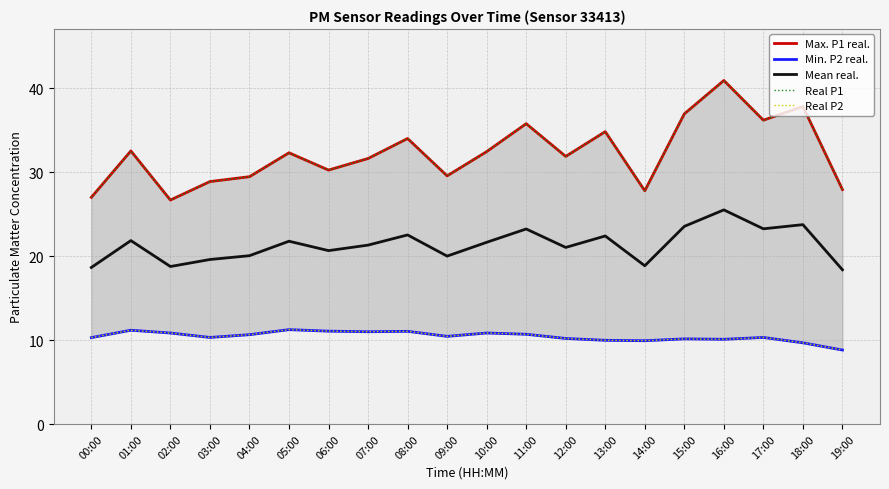

True or false: Mean real. has a value of 23.2 at 11:00.

True